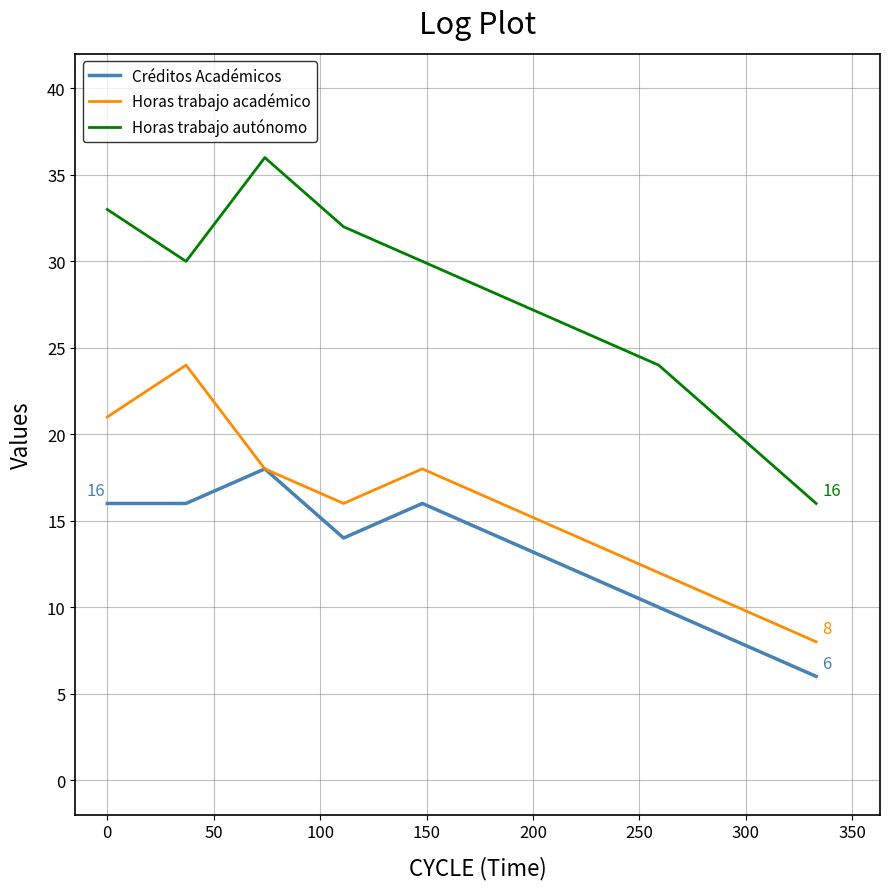

What is the greatest value displayed?

36